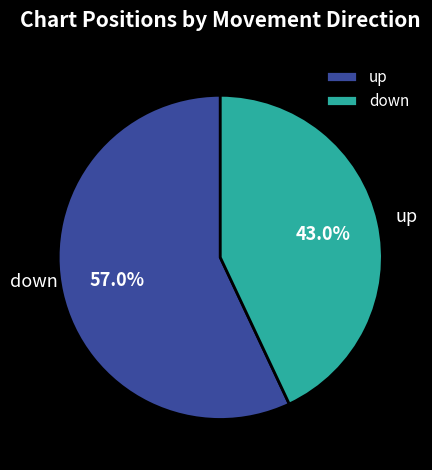

How many slices are in this pie chart?

2